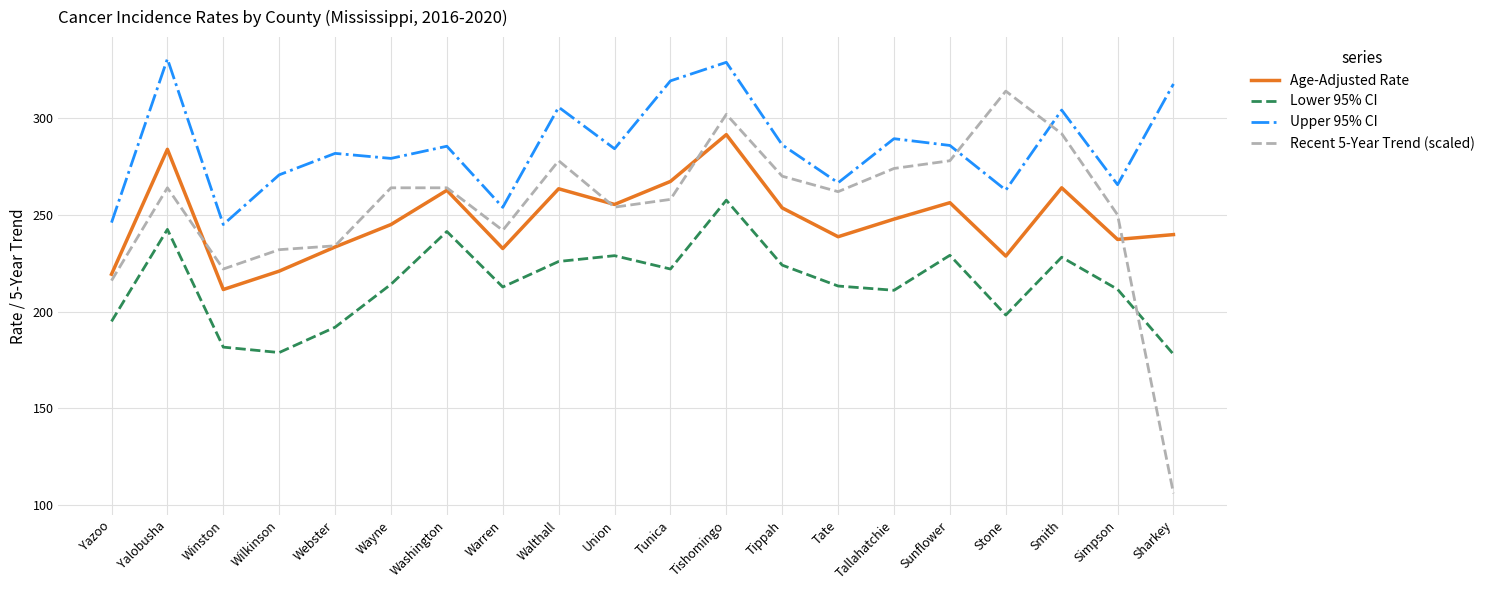

At how many categories does at least one series exceed 312?

5